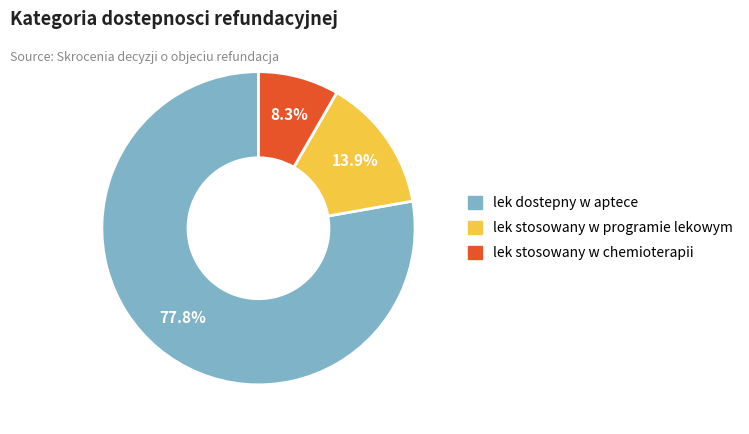

Count the number of slices in the pie.

3